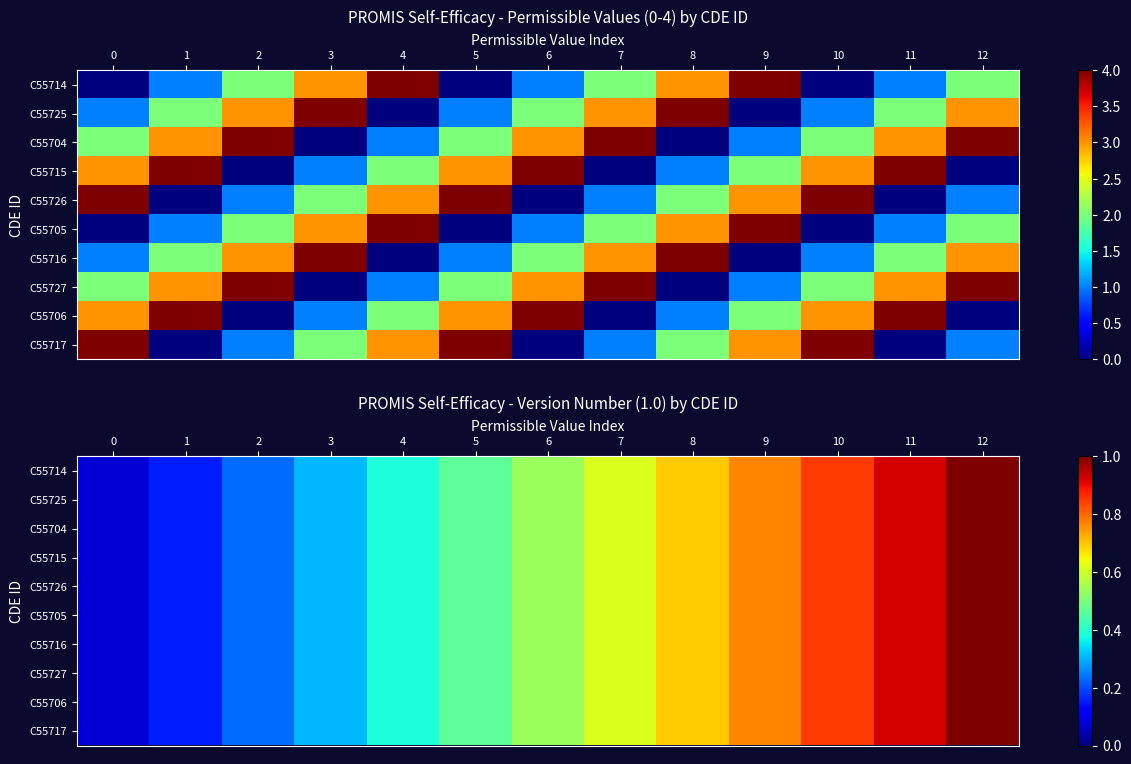

At how many categories does at least one series exceed 0?

13